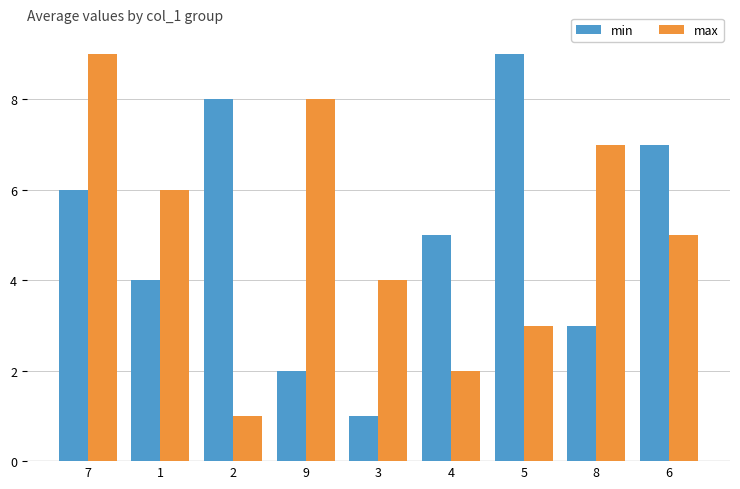

Reading left to right, list all the values displayed in this chart.

min: 6	4	8	2	1	5	9	3	7
max: 9	6	1	8	4	2	3	7	5